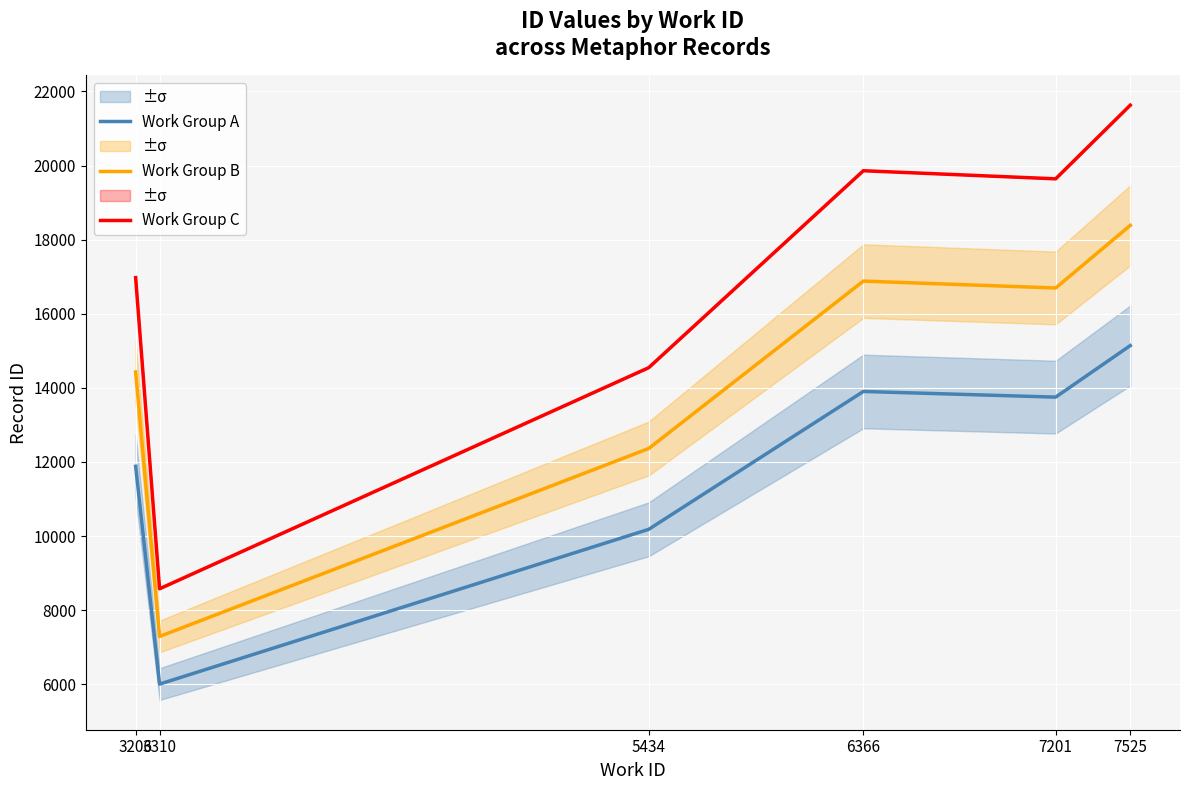

What is the value of the Work Group A point at the 3rd from the left?

10180.8